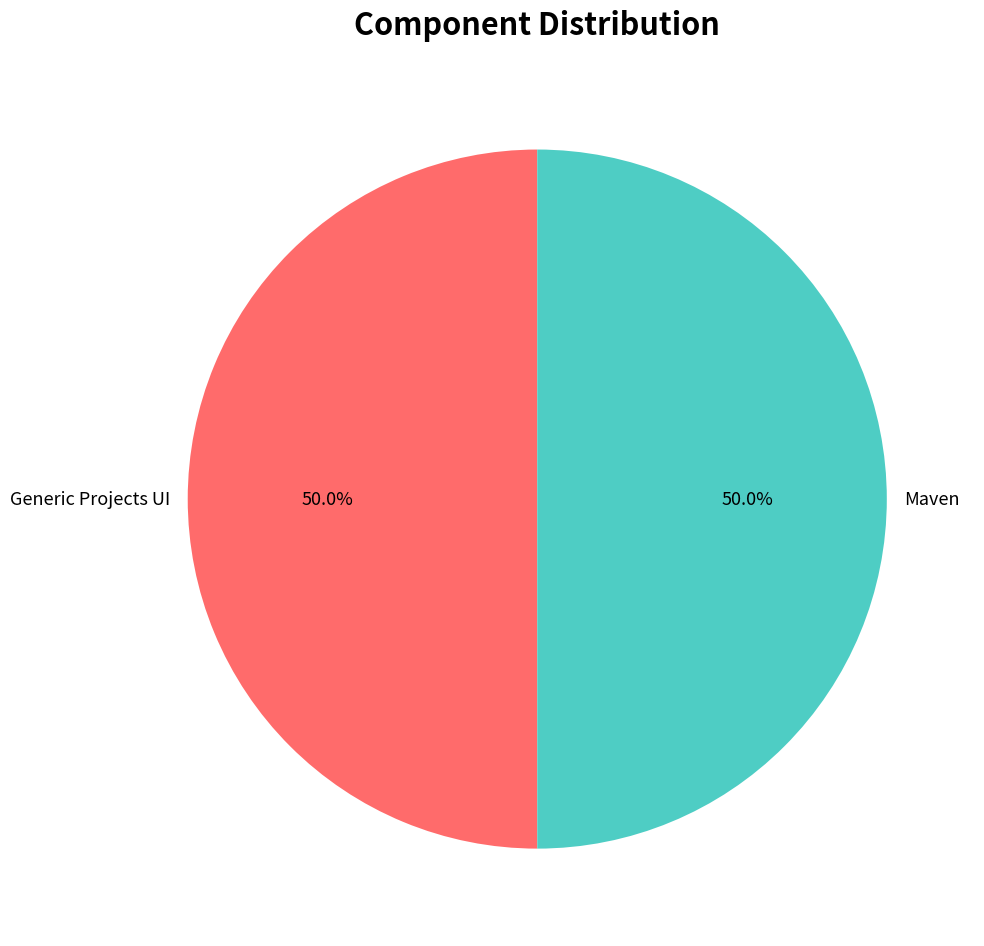

What is the total percentage of Maven and Generic Projects UI?

100.0%